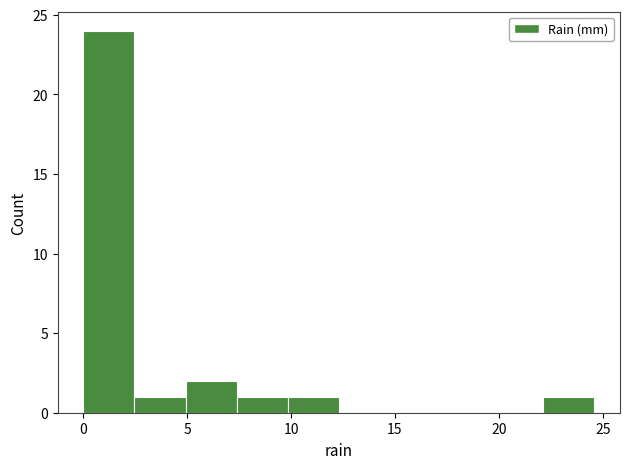

Reading left to right, transcribe this chart: for each bar, give the range it covers on the x-axis and its height. Neither the bar edges nor the heights are printed on the chart, so give them approximately, as read against the axes.

0.0 to 2.5: 24
2.5 to 5.0: 1
5.0 to 7.5: 2
7.5 to 10.0: 1
10.0 to 12.5: 1
12.5 to 15.0: 0
15.0 to 17.0: 0
17.0 to 19.5: 0
19.5 to 22.0: 0
22.0 to 24.5: 1